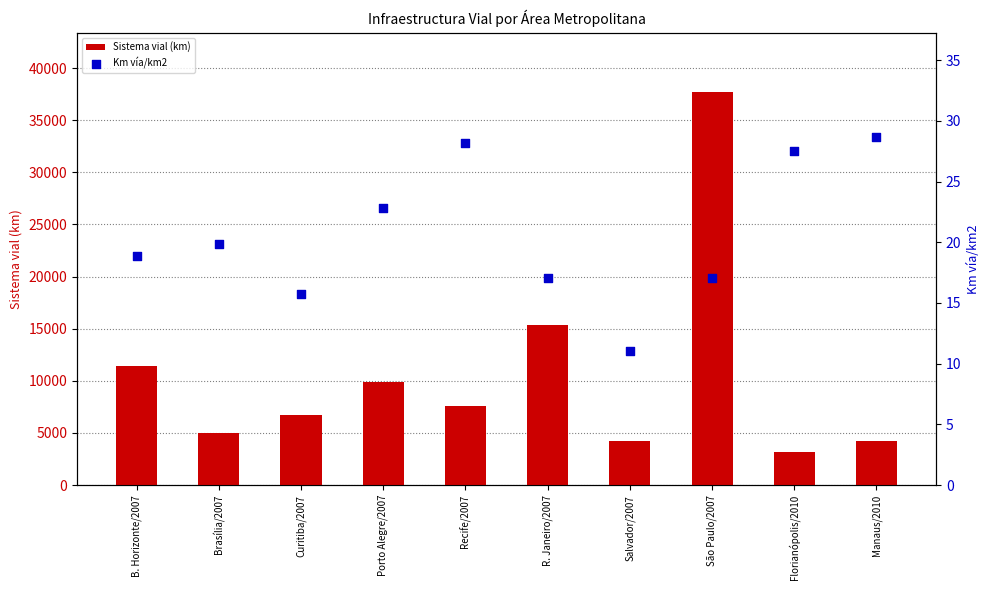

Is the value of Km vía/km2 at São Paulo/2007 greater than the value of Sistema vial (km) at Recife/2007?

No